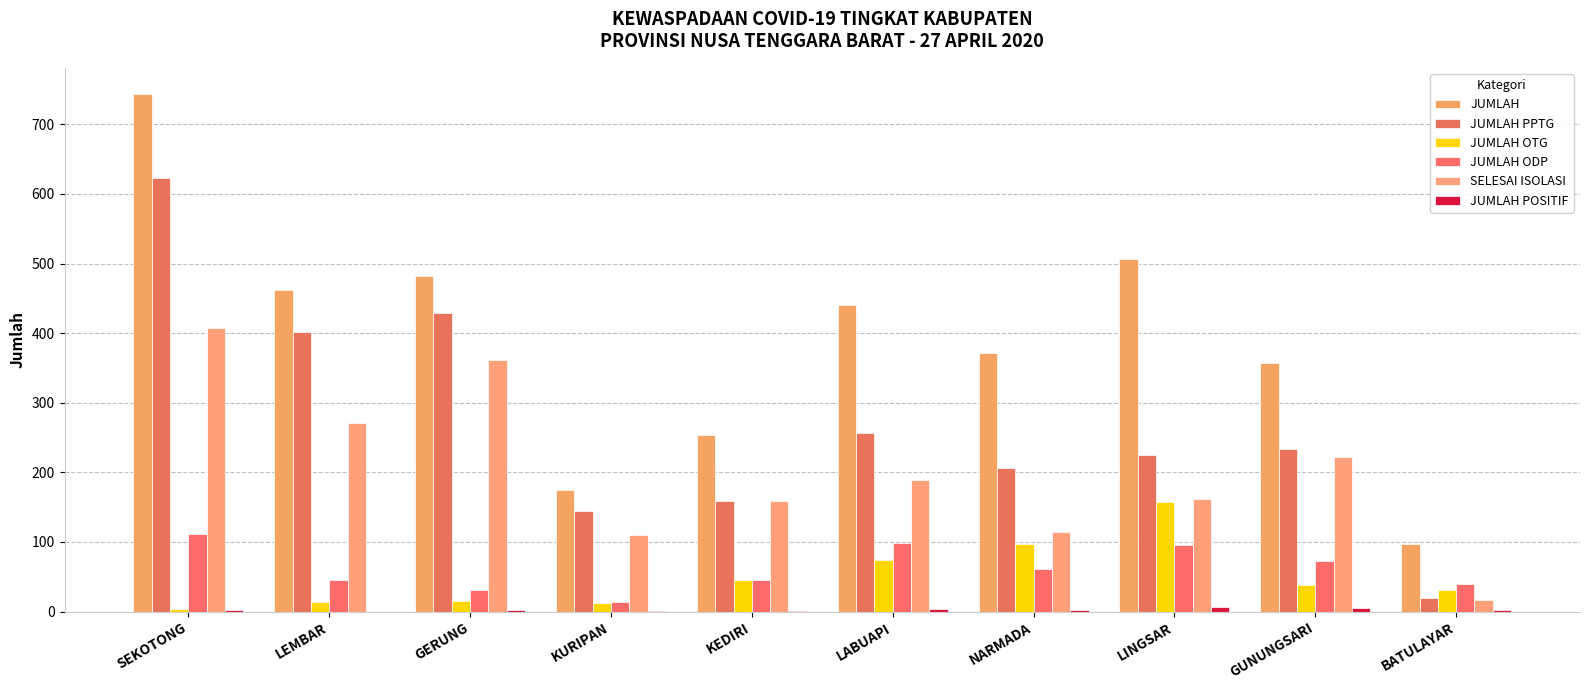

What is the maximum value for JUMLAH ODP?

112